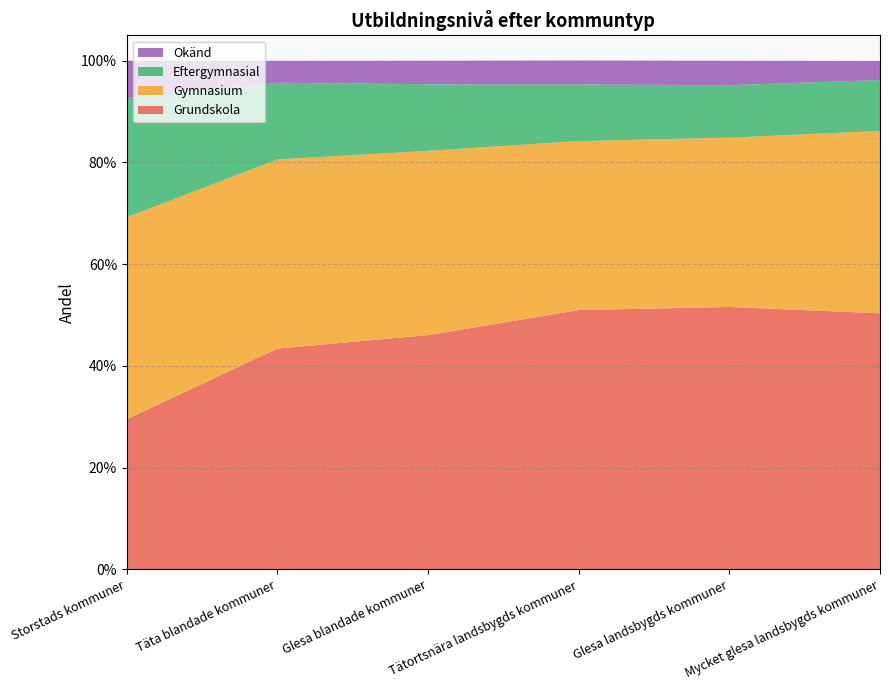

Reading left to right, what are all the values shown in this chart?

Grundskola: 0.3	0.4	0.5	0.5	0.5	0.5
Gymnasium: 0.4	0.4	0.4	0.3	0.3	0.4
Eftergymnasial: 0.2	0.2	0.1	0.1	0.1	0.1
Okänd: 0.1	0.0	0.0	0.0	0.0	0.0